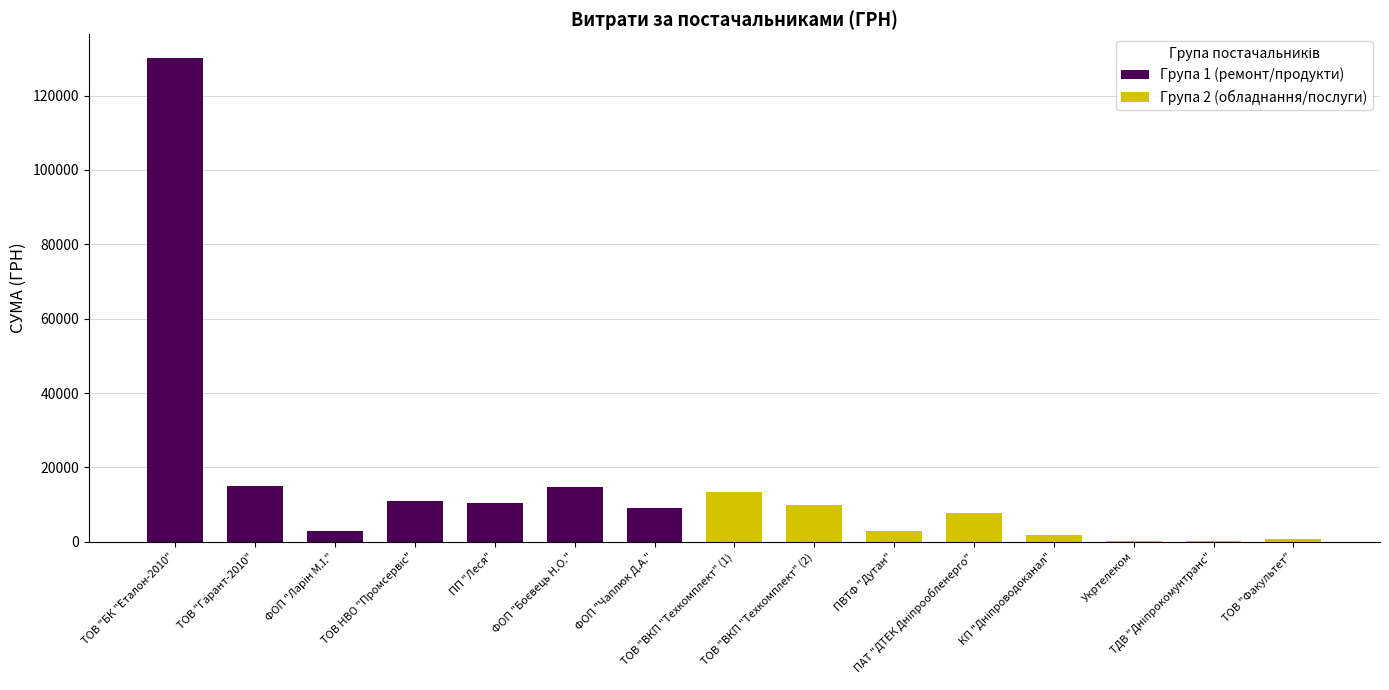

What is the change in value from ТОВ НВО "Промсервіс" to ПАТ "ДТЕК Дніпрообленерго"?

-3479.1